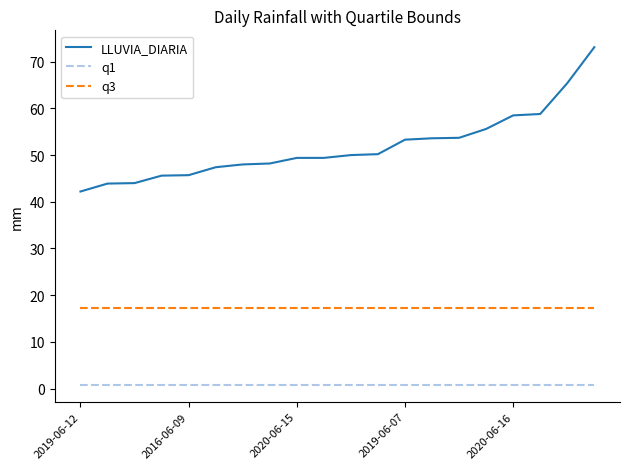

What is the maximum value shown in the chart?

73.1